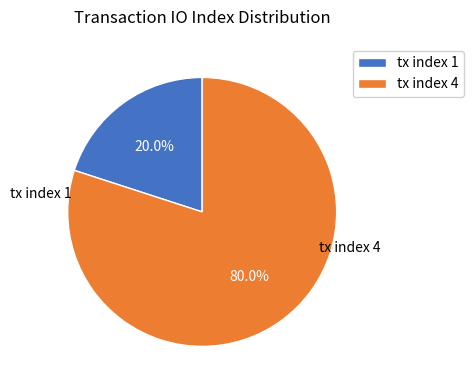

Is it true that tx index 4 is 80% of the pie?

True